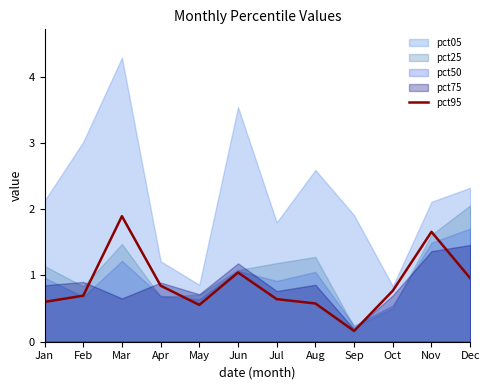

What is the approximate value at Jan?

0.6